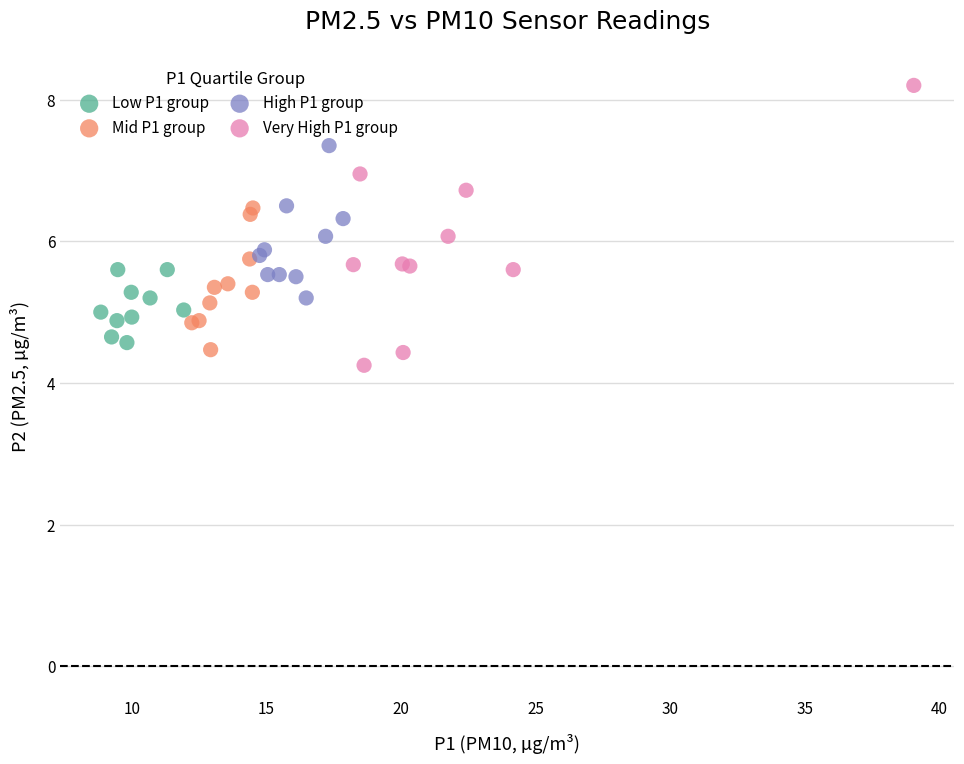

Which series has the widest spread of Y values?

Very High P1 group